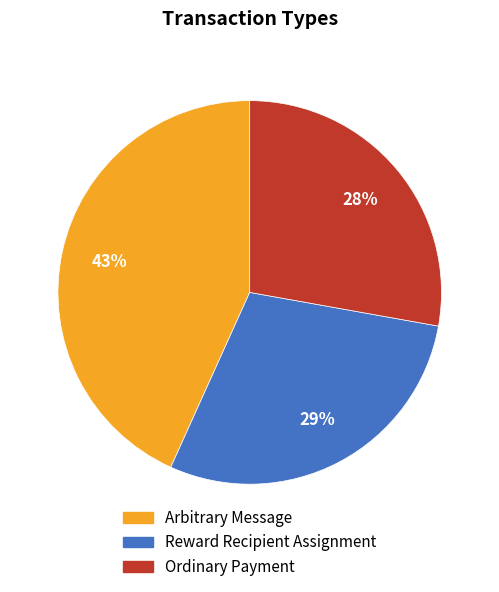

To the nearest percent, what portion does Reward Recipient Assignment represent?

29%